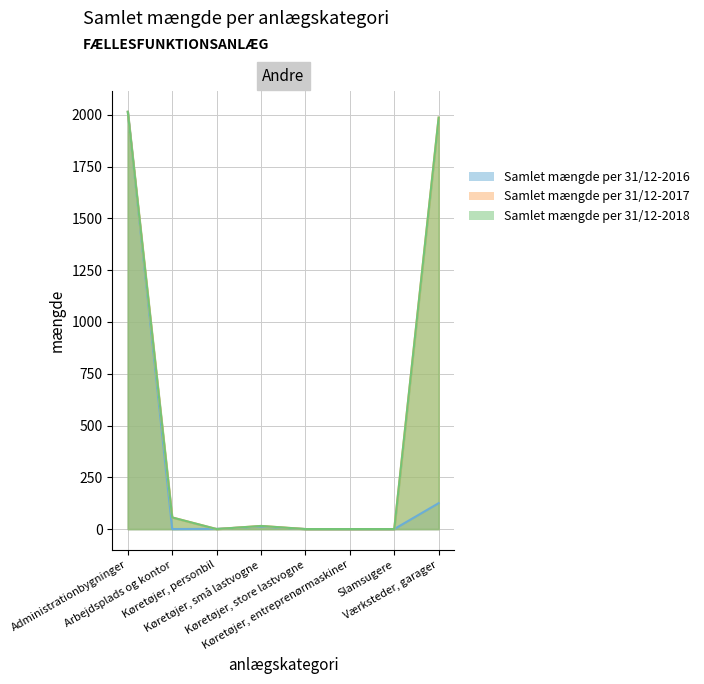

In Samlet mængde per 31/12-2018, how many points are higher than both neighbors (excluding endpoints)?

1